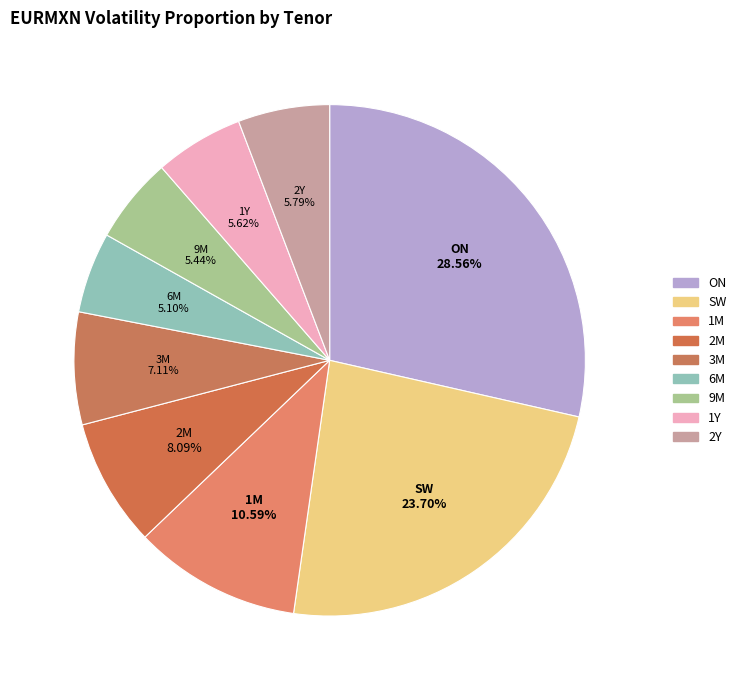

What is the ratio of the value at 6M to the value at ON?

0.2